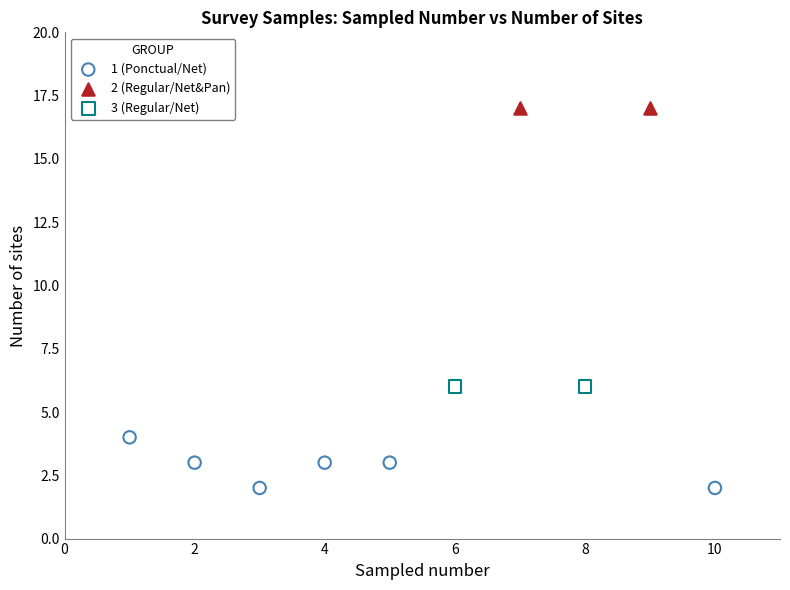

What are all the series names shown in the legend?

1 (Ponctual/Net), 2 (Regular/Net&Pan), 3 (Regular/Net)